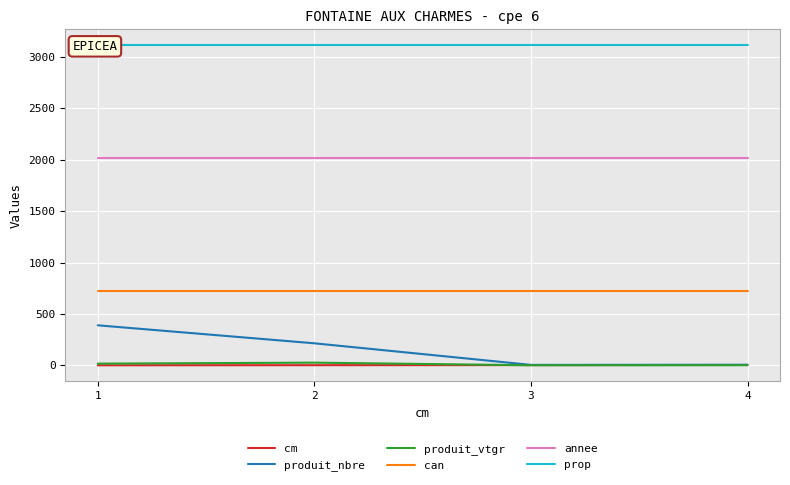

Which series has the widest spread of values?

produit_nbre